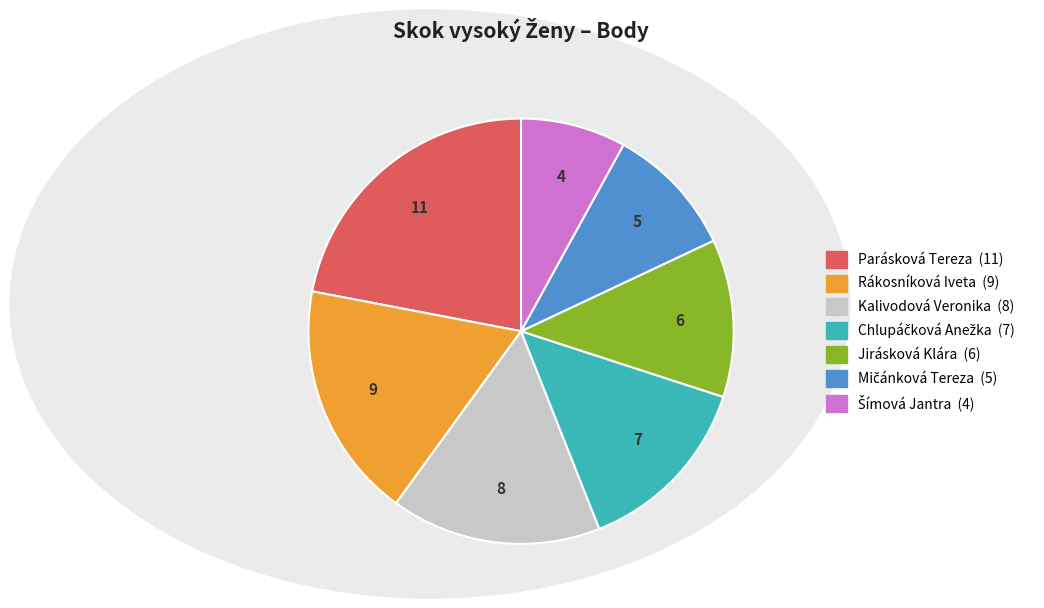

Which slice is the largest?

Parásková Tereza